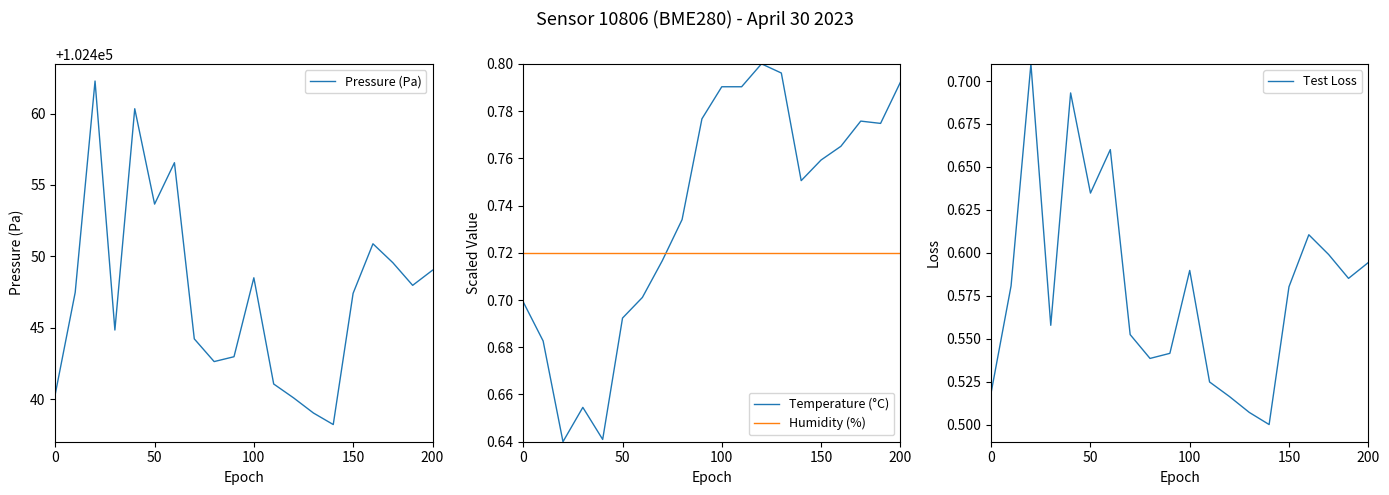

How many data points does each series have?

20